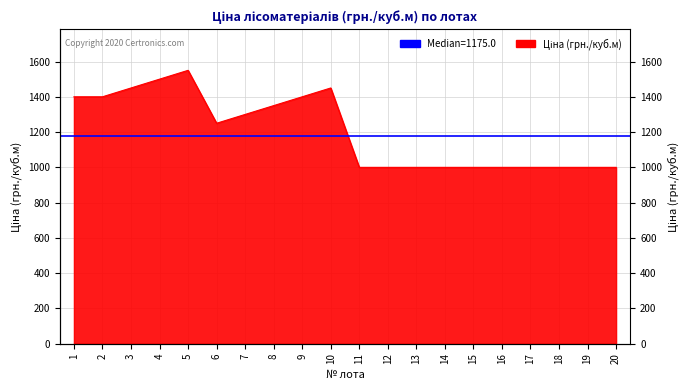

The value at 14 is 438. True or false?

False